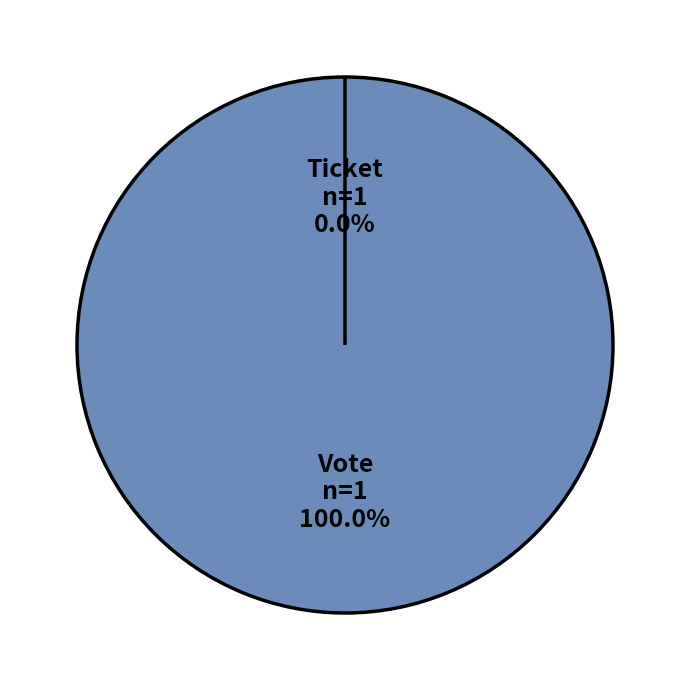

Which slice is the smallest?

Ticket